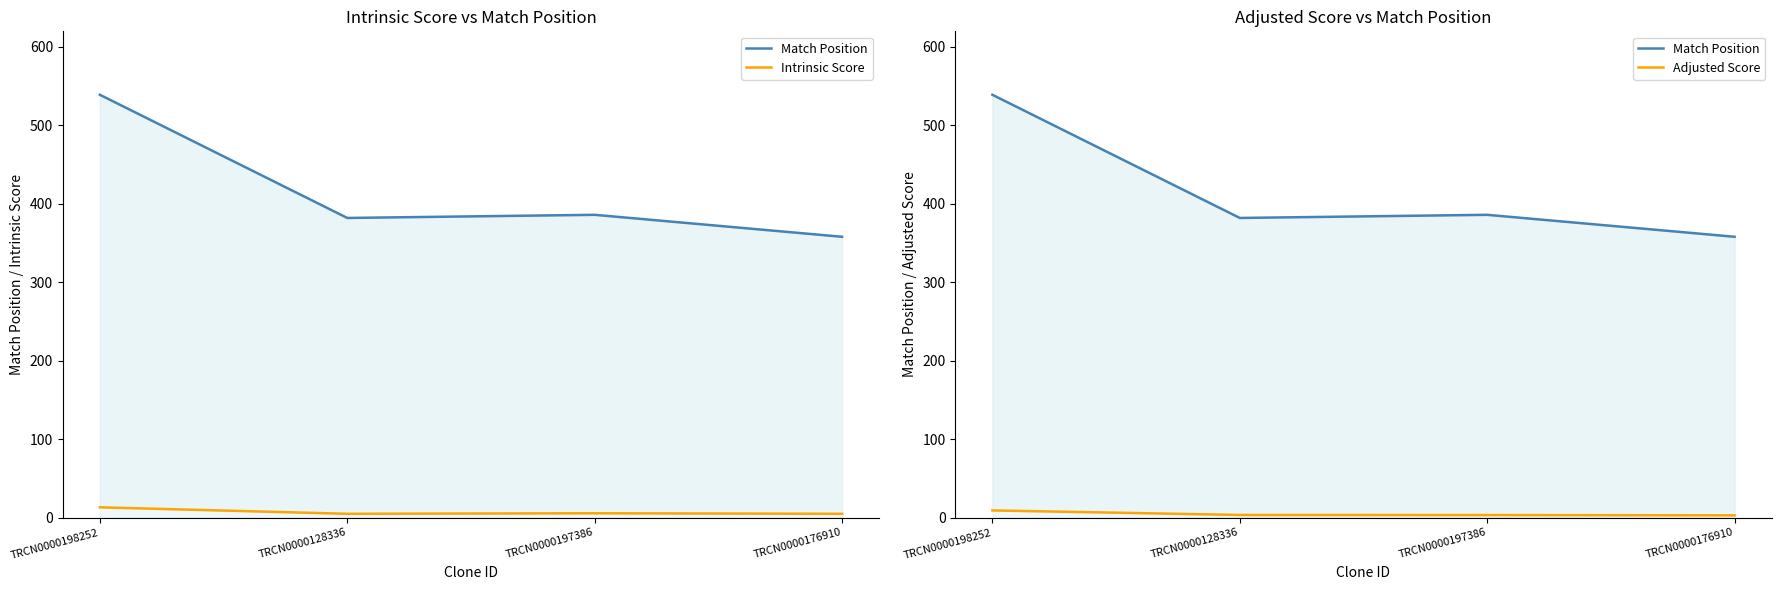

What is the maximum value shown in the chart?

539.0